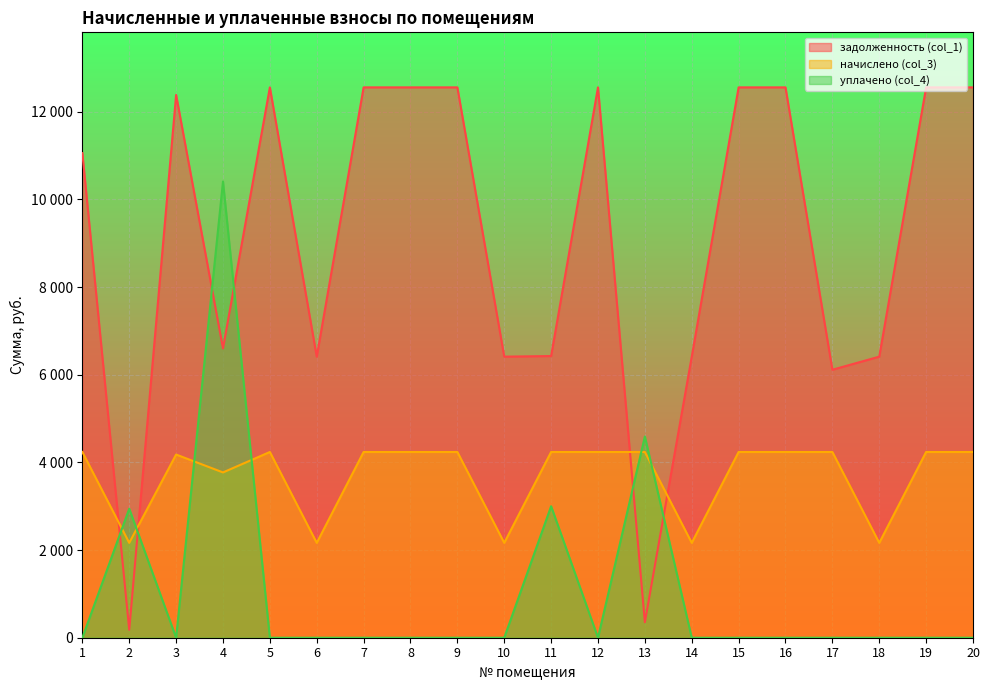

At which category is the sum across all series the highest?

4